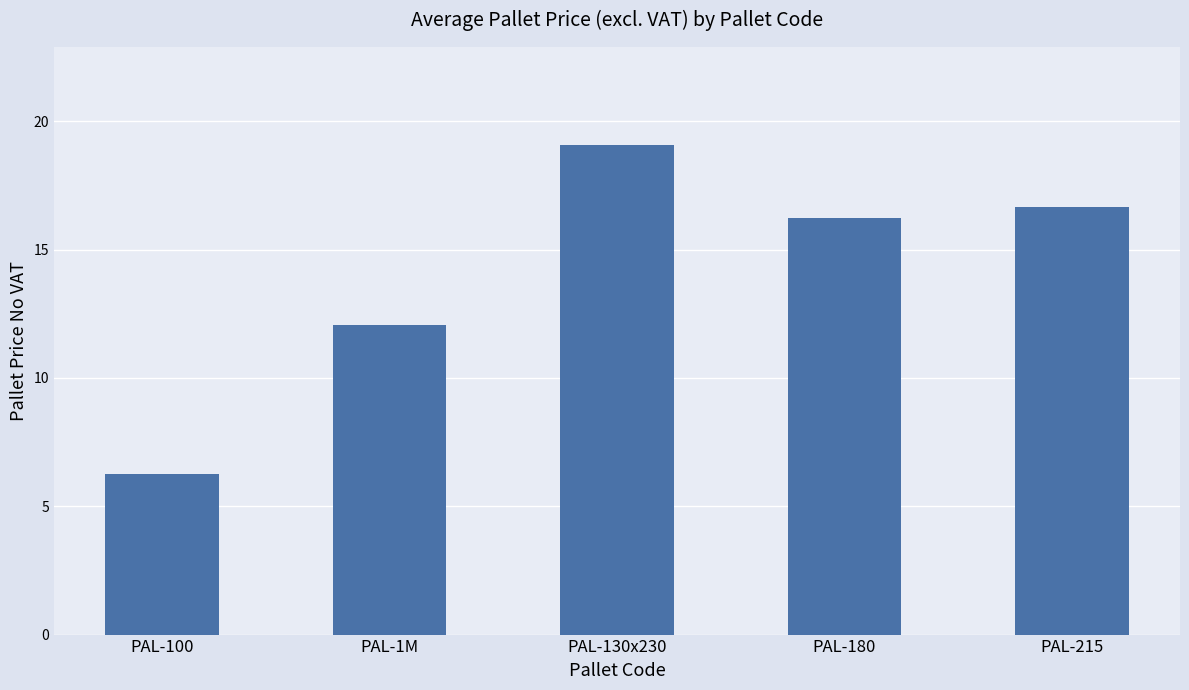

At which label is the value closest to 12?

PAL-1M